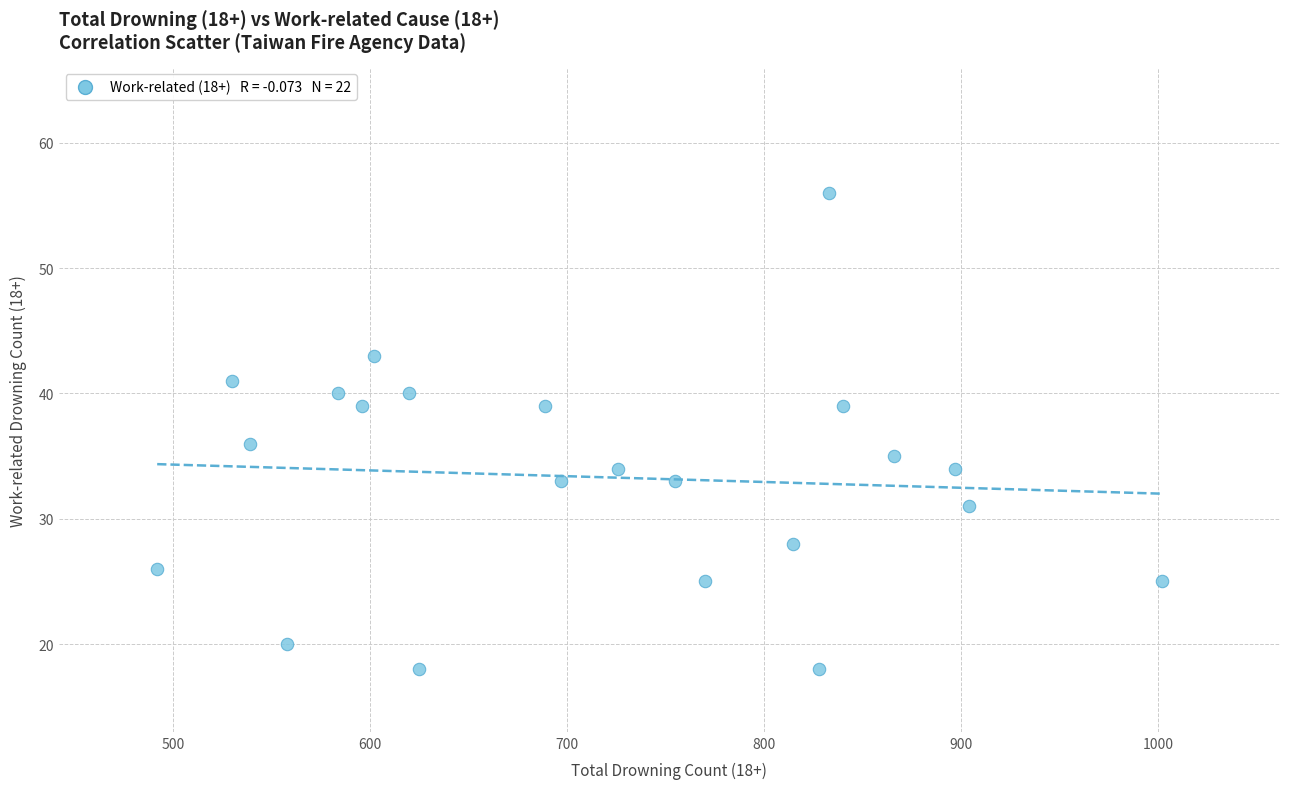

What is the range of X values (max minus min)?

510